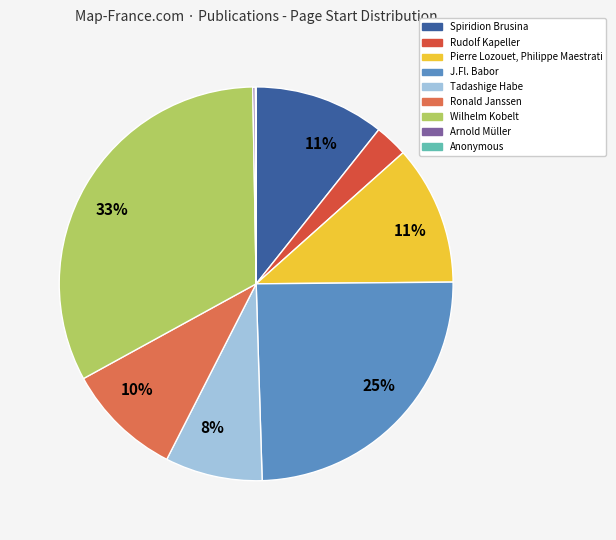

To the nearest percent, what is the difference between the largest and smallest slice percentages?

33%